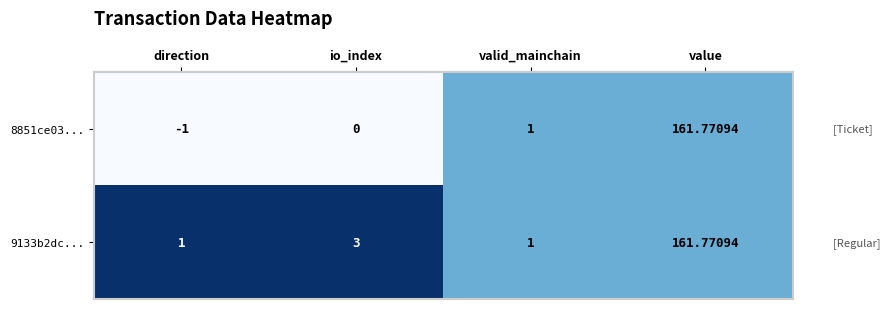

Where is 8851ce03... nearest to the value 80?

valid_mainchain